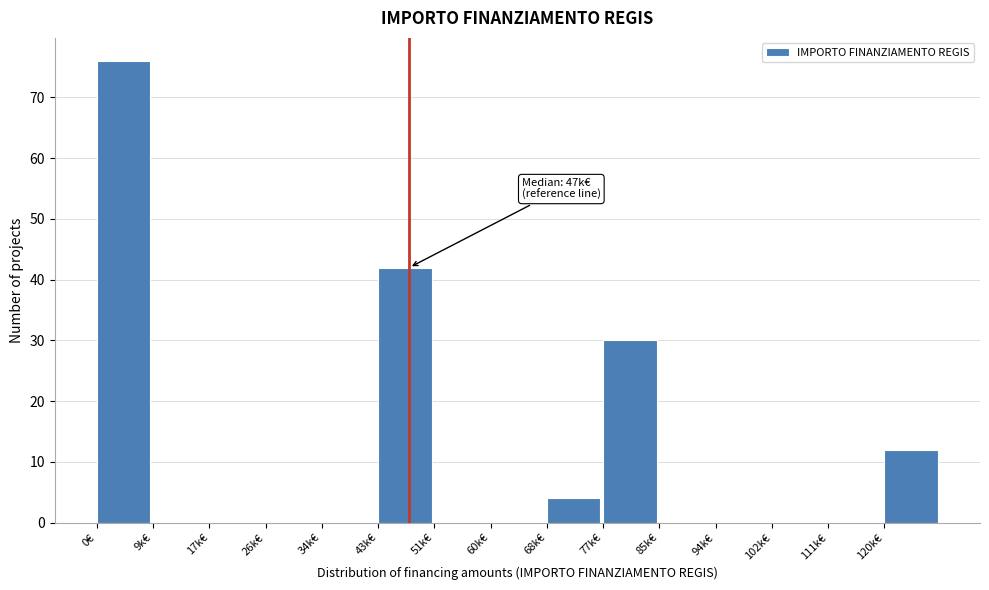

Reading right to left, extract all data points from this chart.

120k€=12	111k€=0	102k€=0	94k€=0	85k€=0	77k€=30	68k€=4	60k€=0	51k€=0	43k€=42	34k€=0	26k€=0	17k€=0	9k€=0	0€=76